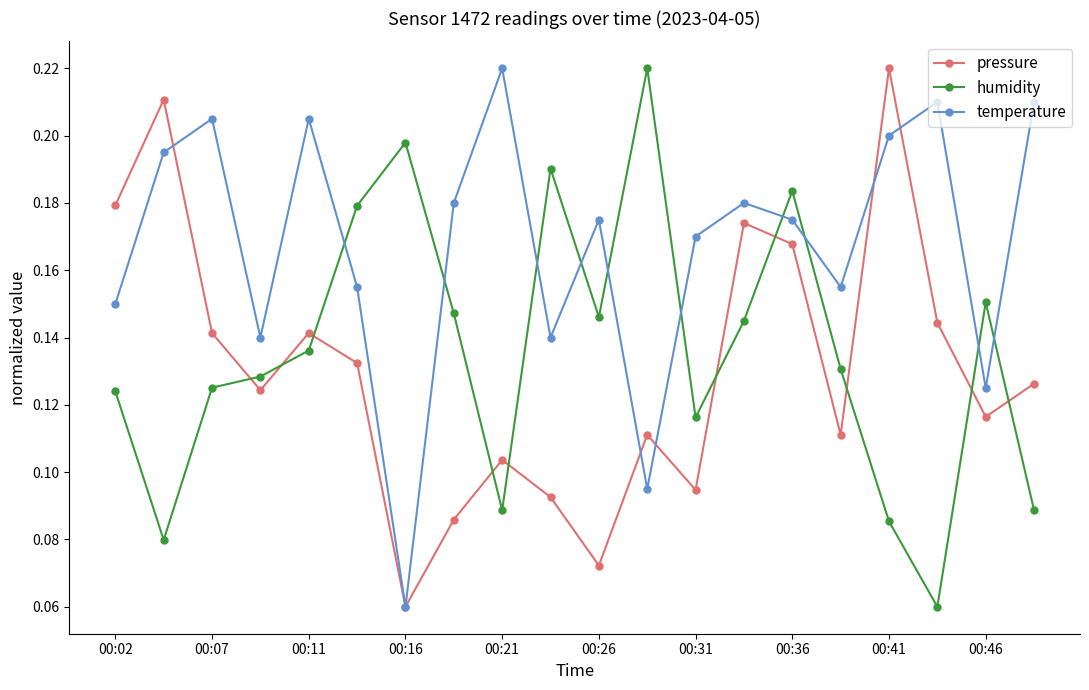

True or false: humidity and temperature cross at least once.

True